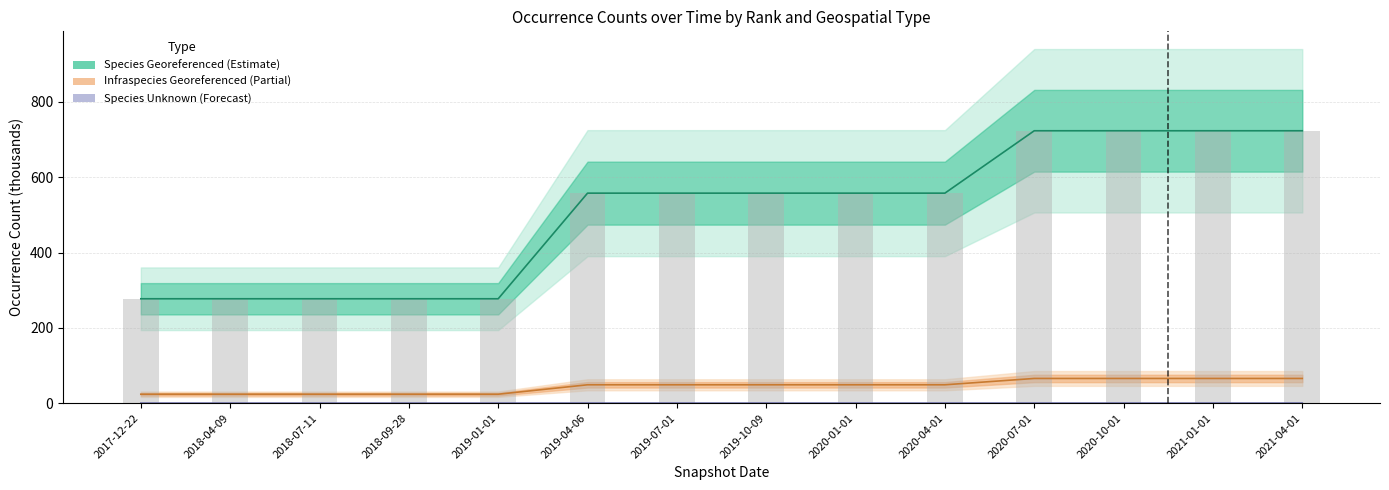

Where does the Infraspecies Georeferenced (Partial) series first go above 48?

2019-04-06